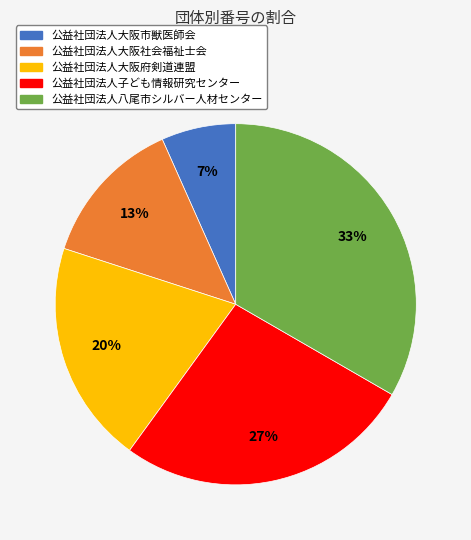

Do 公益社団法人子ども情報研究センター and 公益社団法人八尾市シルバー人材センター together represent more than half of the pie?

Yes